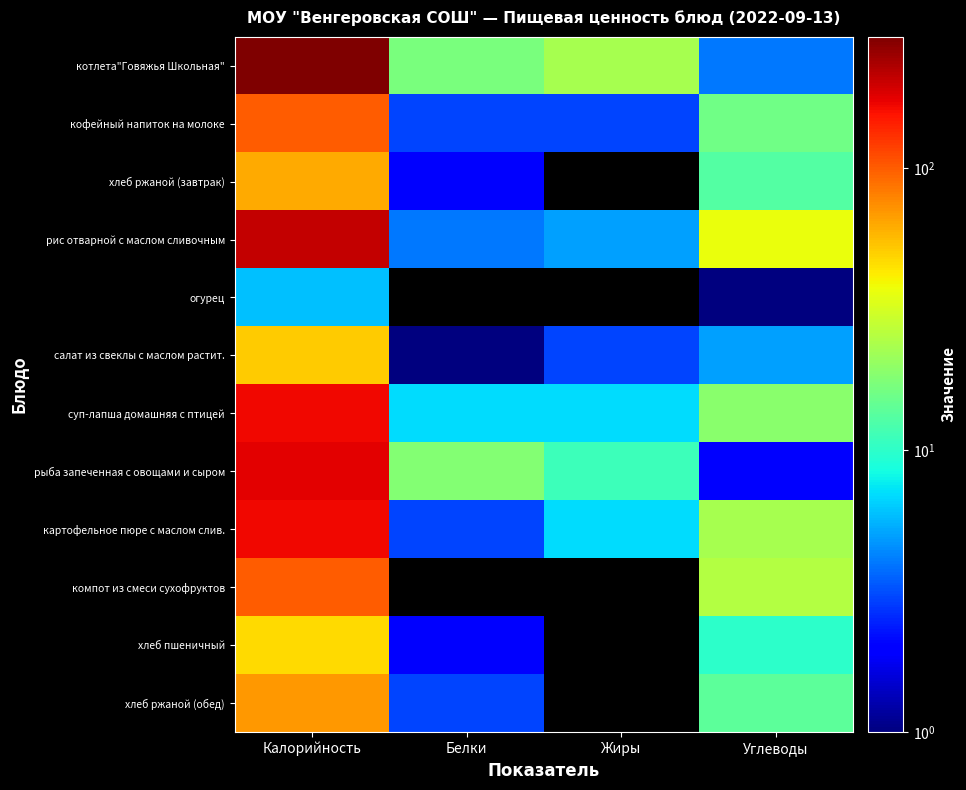

Reading left to right, transcribe all the data shown in this chart.

котлета"Говяжья Школьная": Калорийность=293	Белки=17	Жиры=23	Углеводы=4
кофейный напиток на молоке: Калорийность=101	Белки=3	Жиры=3	Углеводы=16
хлеб ржаной (завтрак): Калорийность=63	Белки=2	Жиры=0	Углеводы=13
рис отварной с маслом сливочным: Калорийность=210	Белки=4	Жиры=5	Углеводы=37
огурец: Калорийность=6	Белки=0	Жиры=0	Углеводы=1
салат из свеклы с маслом растит.: Калорийность=51	Белки=1	Жиры=3	Углеводы=5
суп-лапша домашняя с птицей: Калорийность=165	Белки=7	Жиры=7	Углеводы=19
рыба запеченная с овощами и сыром: Калорийность=178	Белки=18	Жиры=11	Углеводы=2
картофельное пюре с маслом слив.: Калорийность=166	Белки=3	Жиры=7	Углеводы=23
компот из смеси сухофруктов: Калорийность=99	Белки=0	Жиры=0	Углеводы=25
хлеб пшеничный: Калорийность=47	Белки=2	Жиры=0	Углеводы=10
хлеб ржаной (обед): Калорийность=70	Белки=3	Жиры=0	Углеводы=14